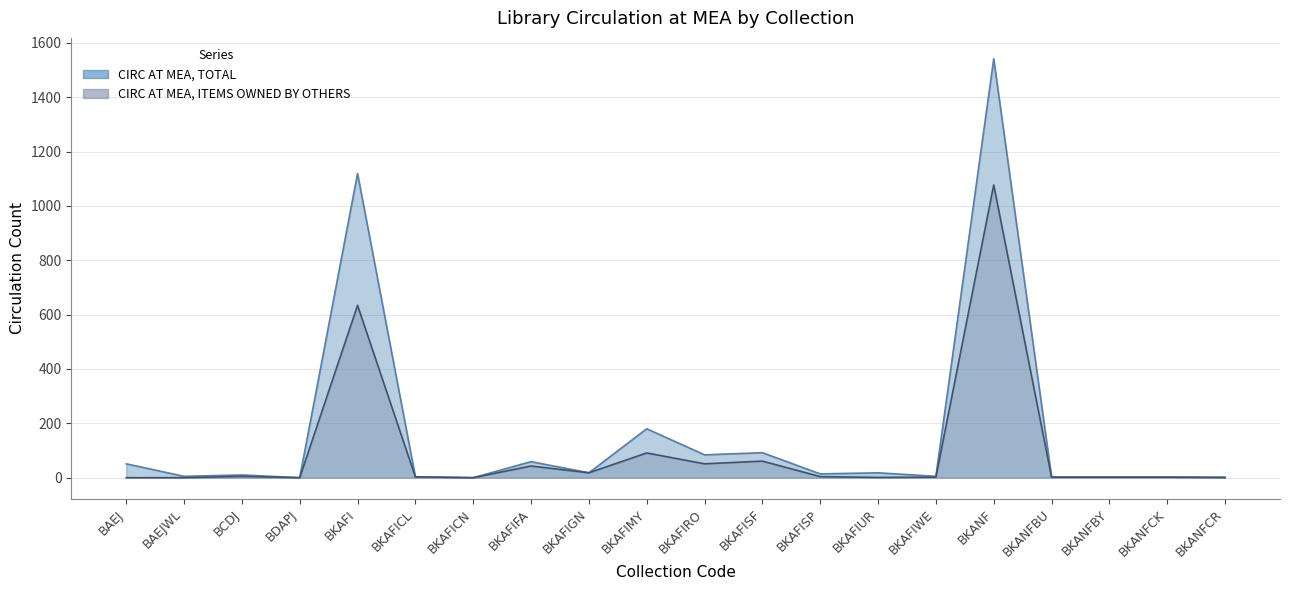

What is the difference between the second highest and minimum values in the total_circ series?

1119